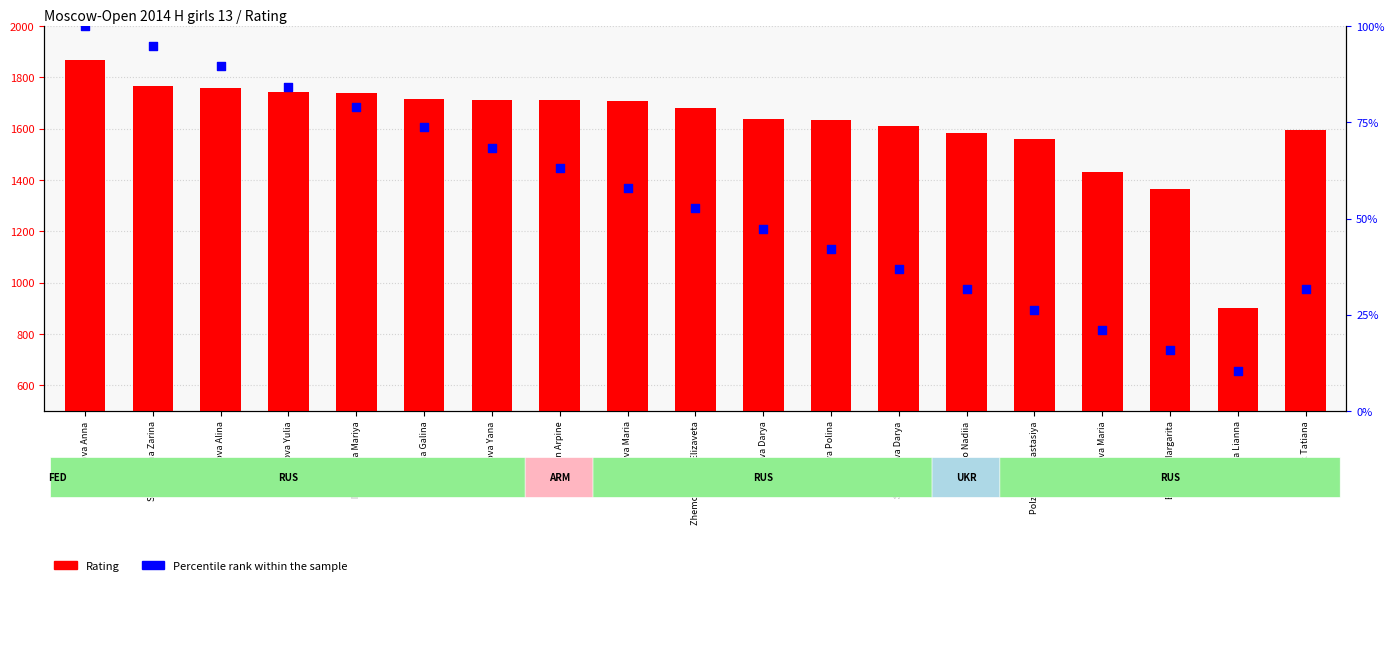

At which category is the sum across all series the highest?

Kochukova Anna